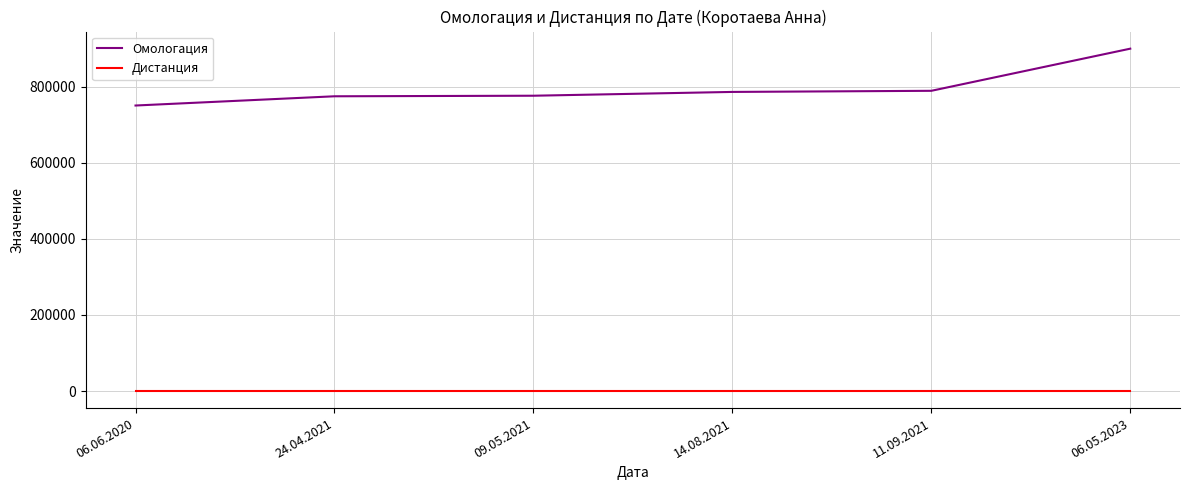

At 06.06.2020, list the series in order from largest to smallest.

Омологация, Дистанция